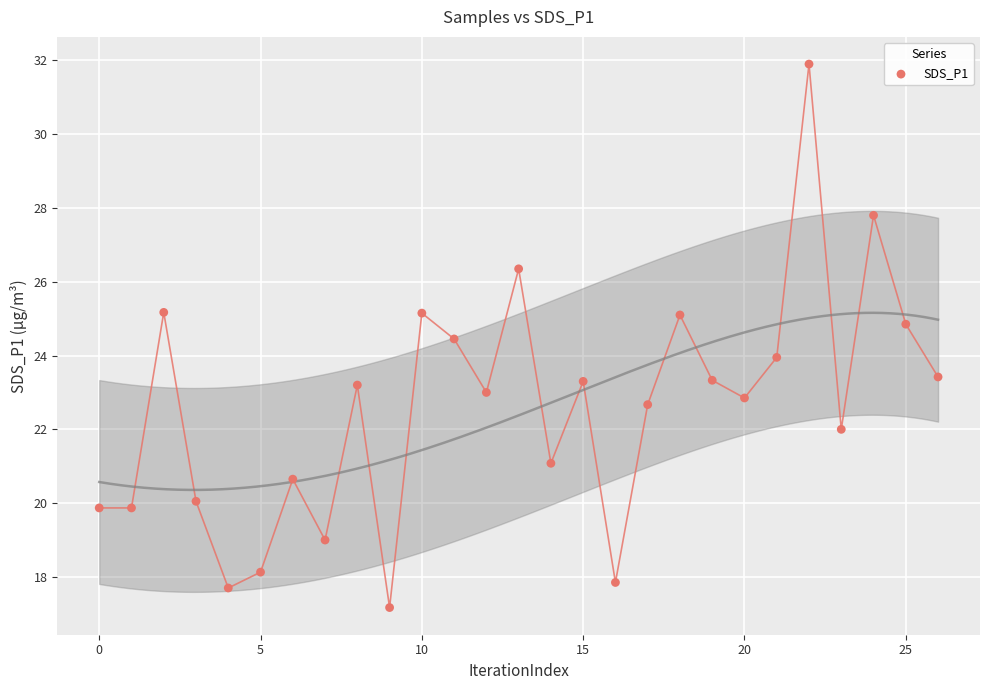

What is the range of Y values (max minus min)?

14.7